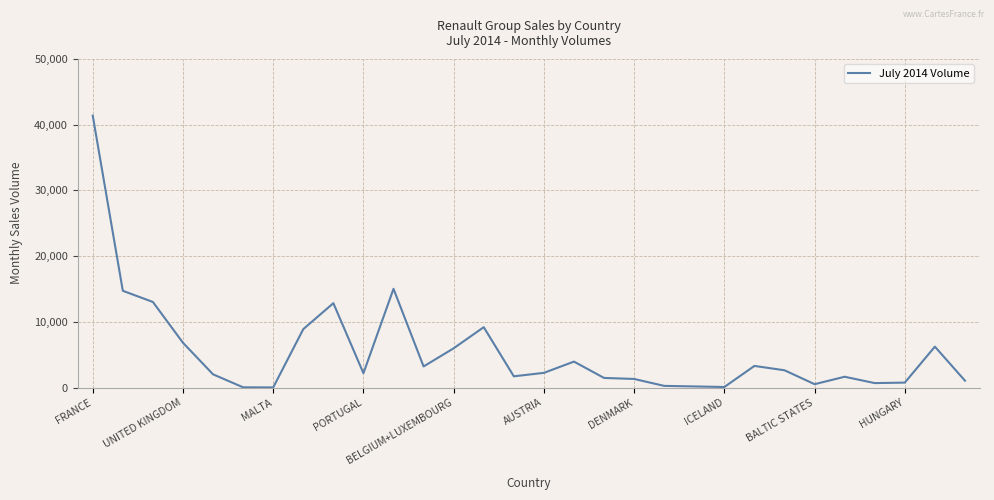

What is the greatest value displayed?

41362